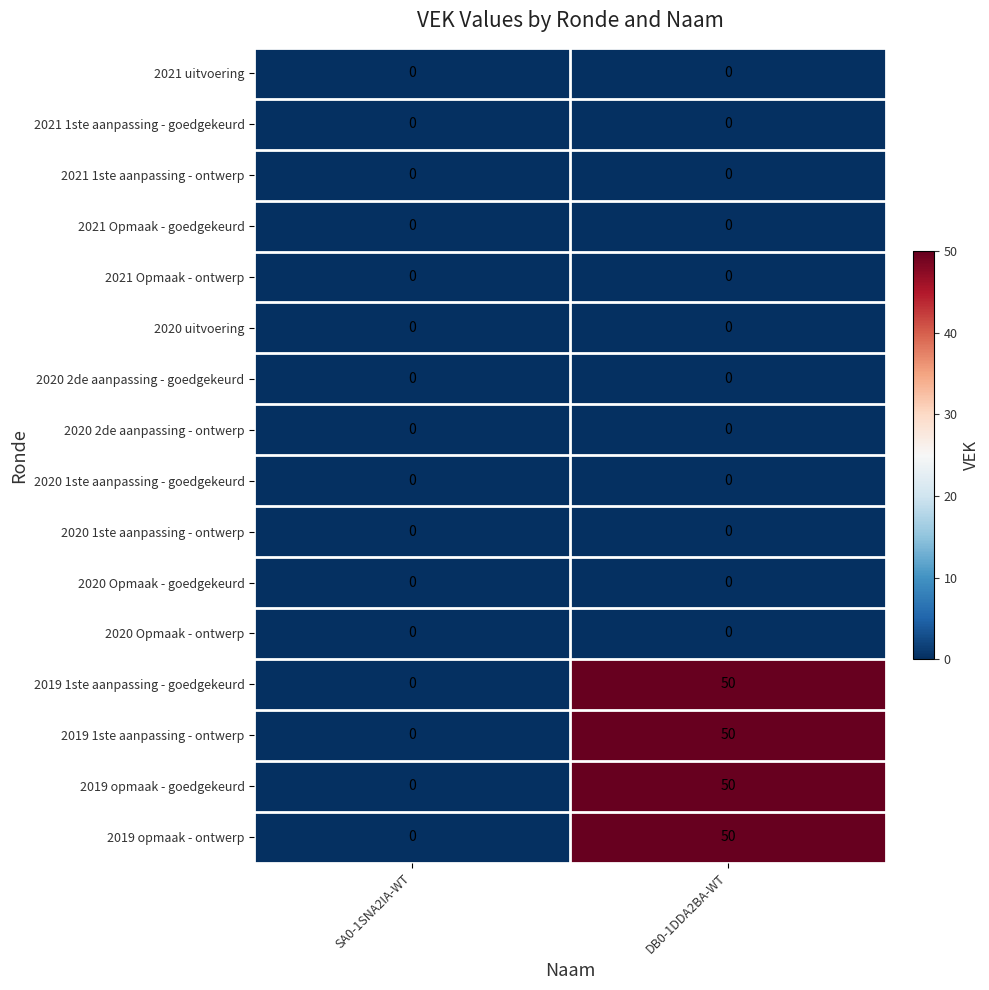

List the labels in order of 2019 opmaak - goedgekeurd value, smallest first.

SA0-1SNA2IA-WT, DB0-1DDA2BA-WT